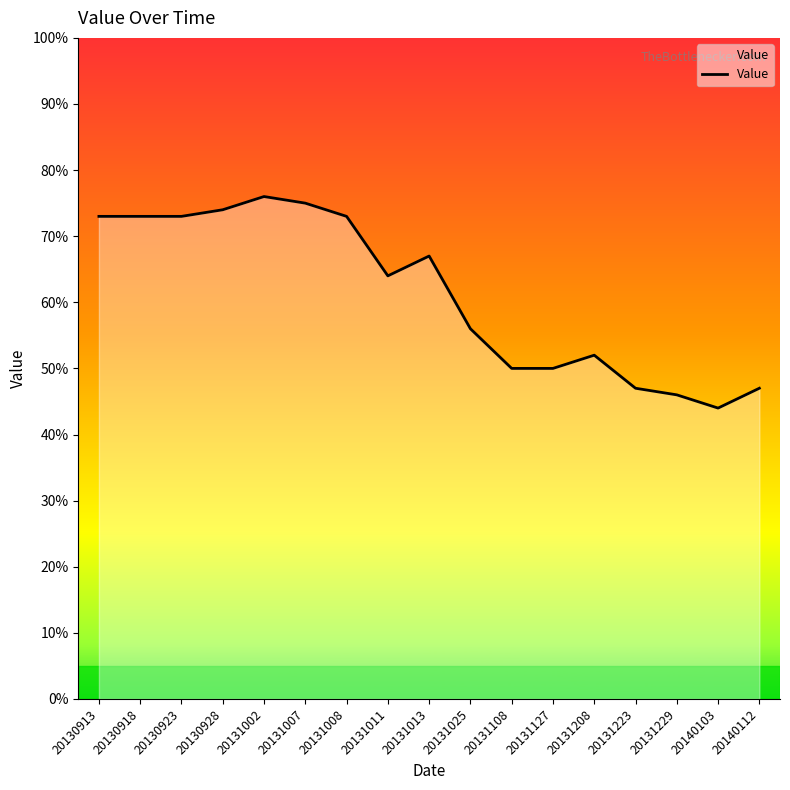

What is the ratio of the value at 20130928 to the value at 20131008?

1.0